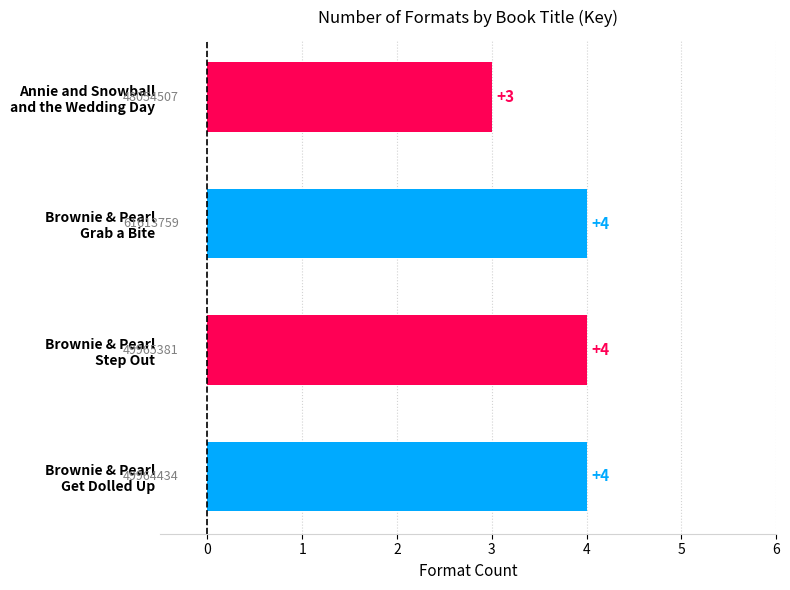

What is the sum of all values?

15